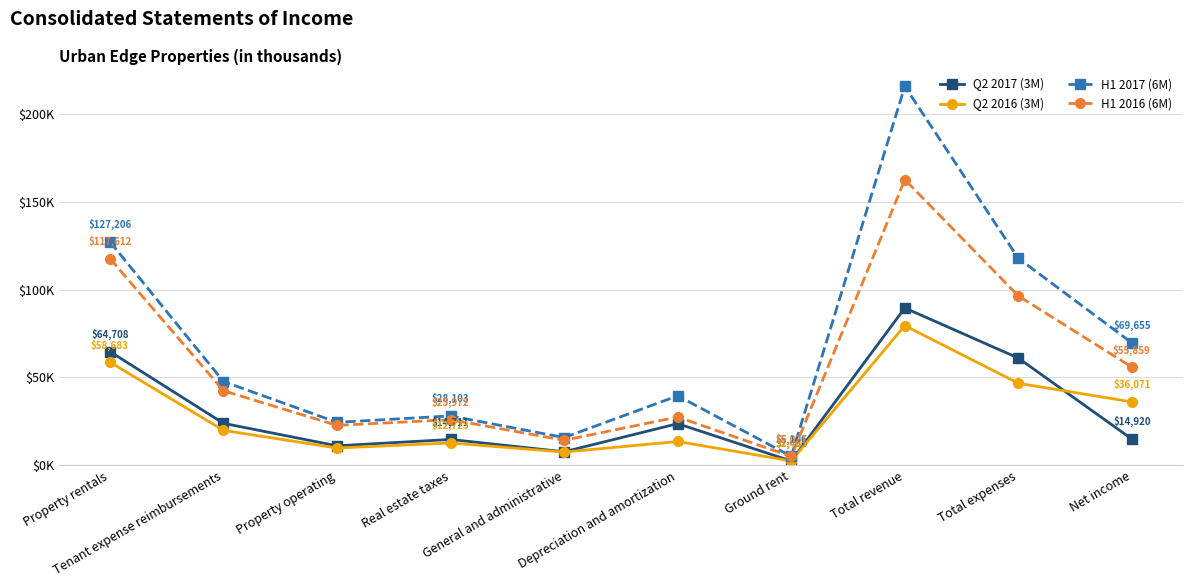

At which category does H1 2016 (6M) reach its first local valley?

Property operating